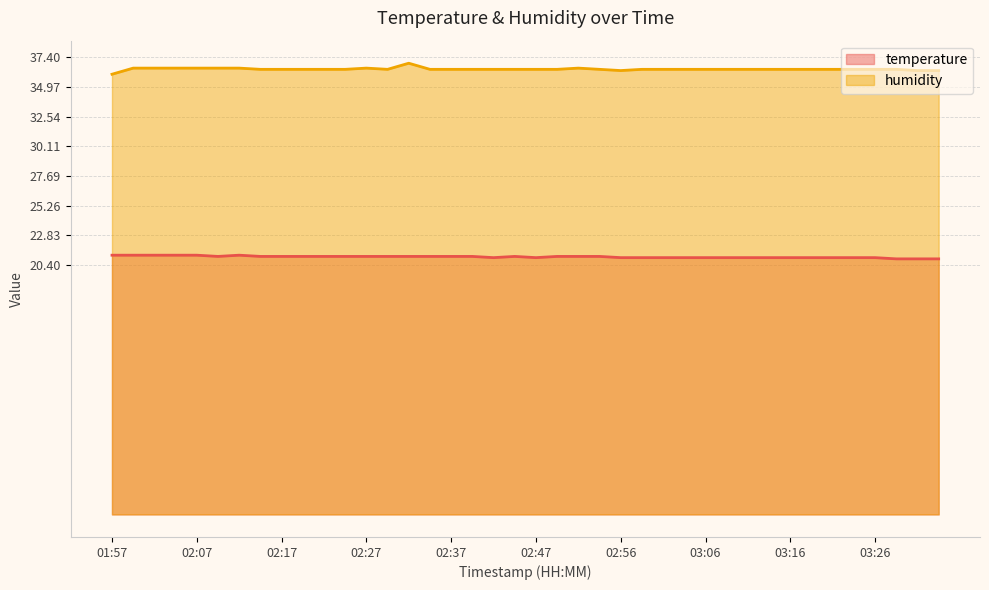

How many temperature values are between 21 and 22?

37